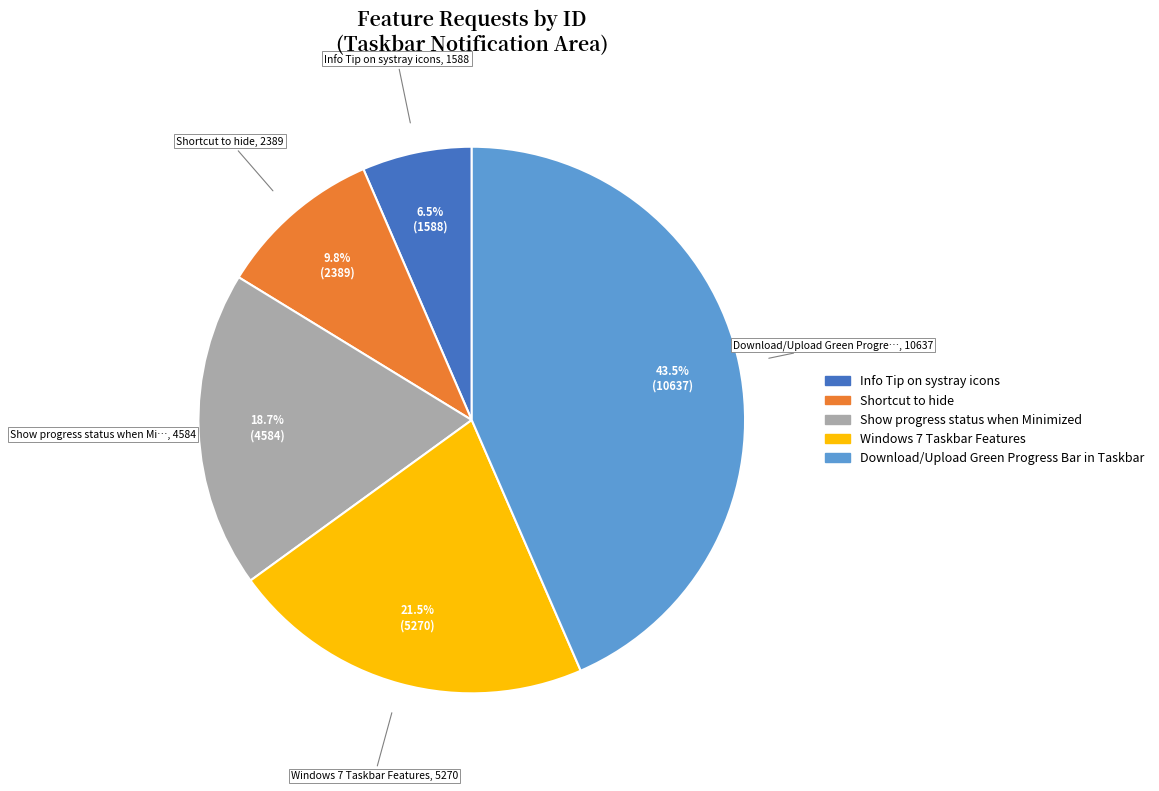

How many slices are in this pie chart?

5